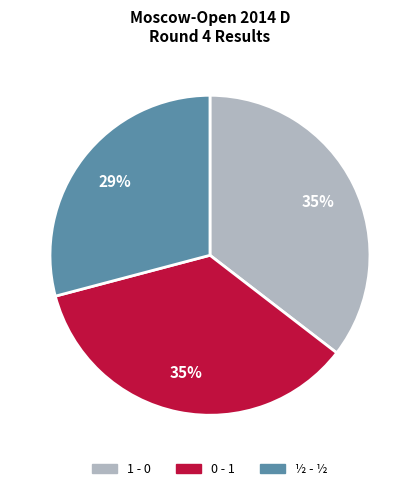

How many slices are in this pie chart?

3